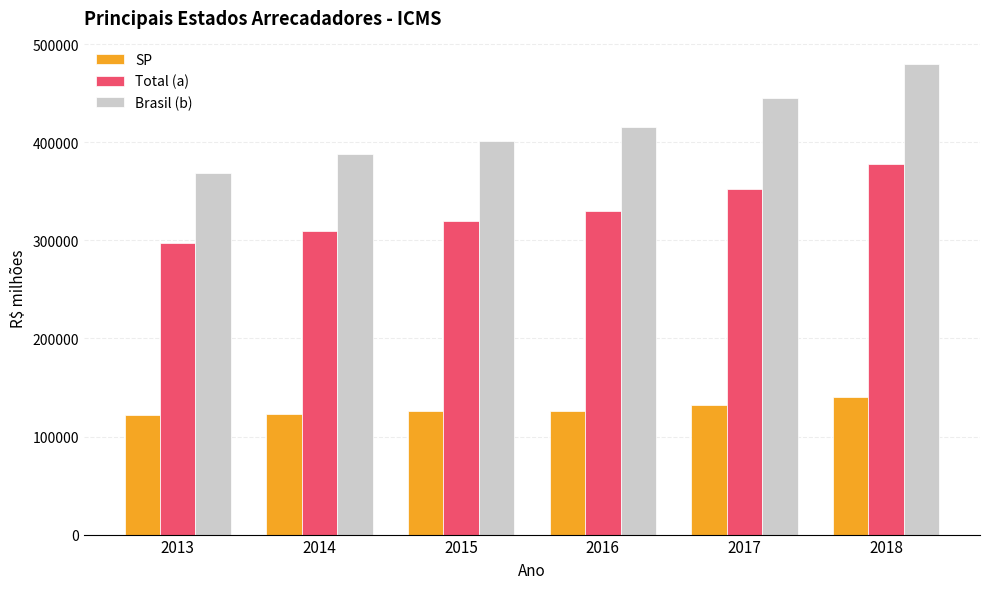

What is the spread (max minus min) of values at 2016?

289980.0